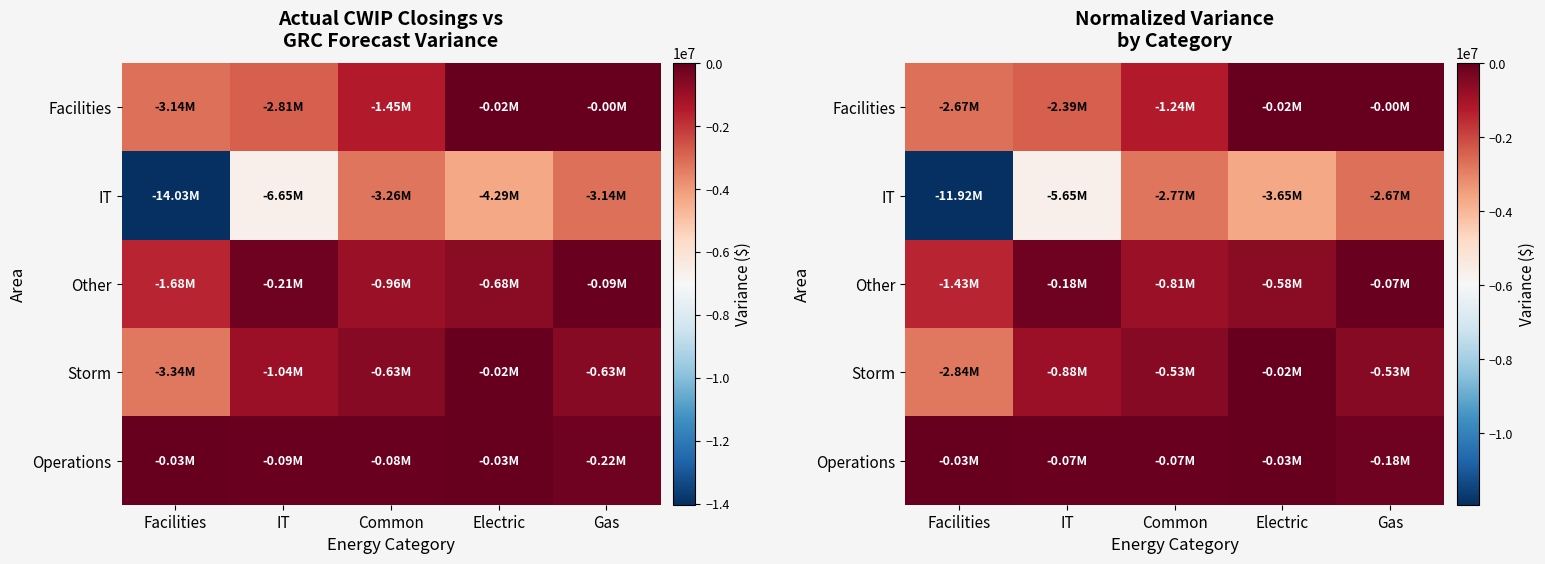

The value of IT at Electric is -5678960.7. True or false?

False